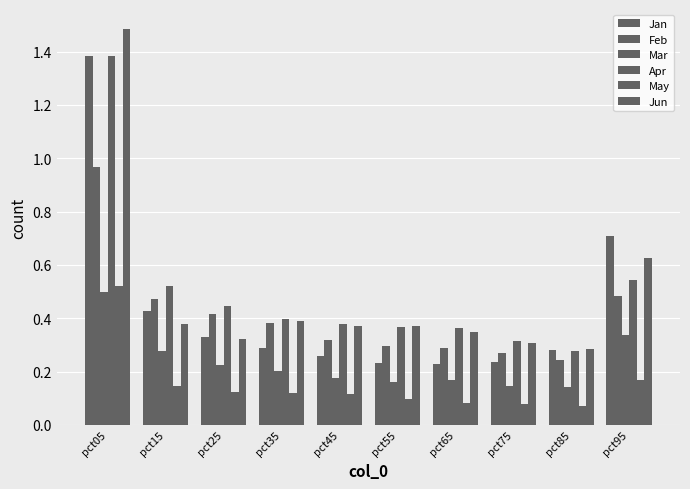

The Jun series shows 1.1 at pct95. True or false?

False